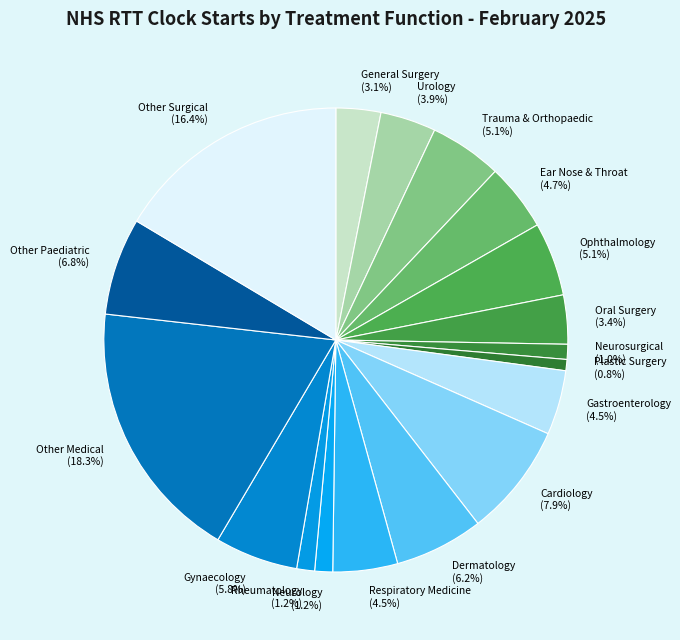

Do Neurosurgical and Ophthalmology together represent more than half of the pie?

No